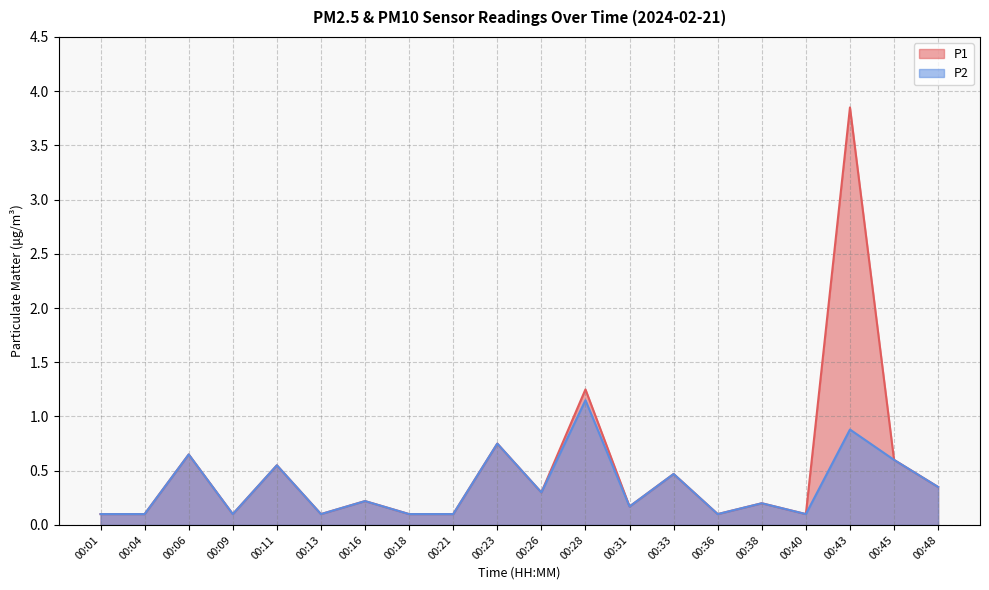

Which category has the lowest value in the P2 series?

00:01